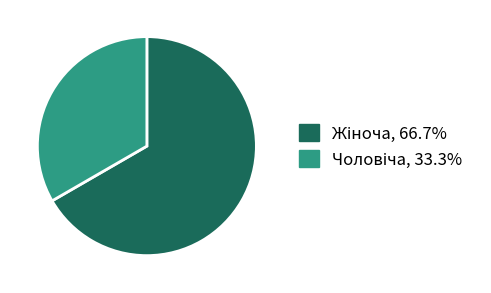

Is there a majority slice in this chart?

Yes